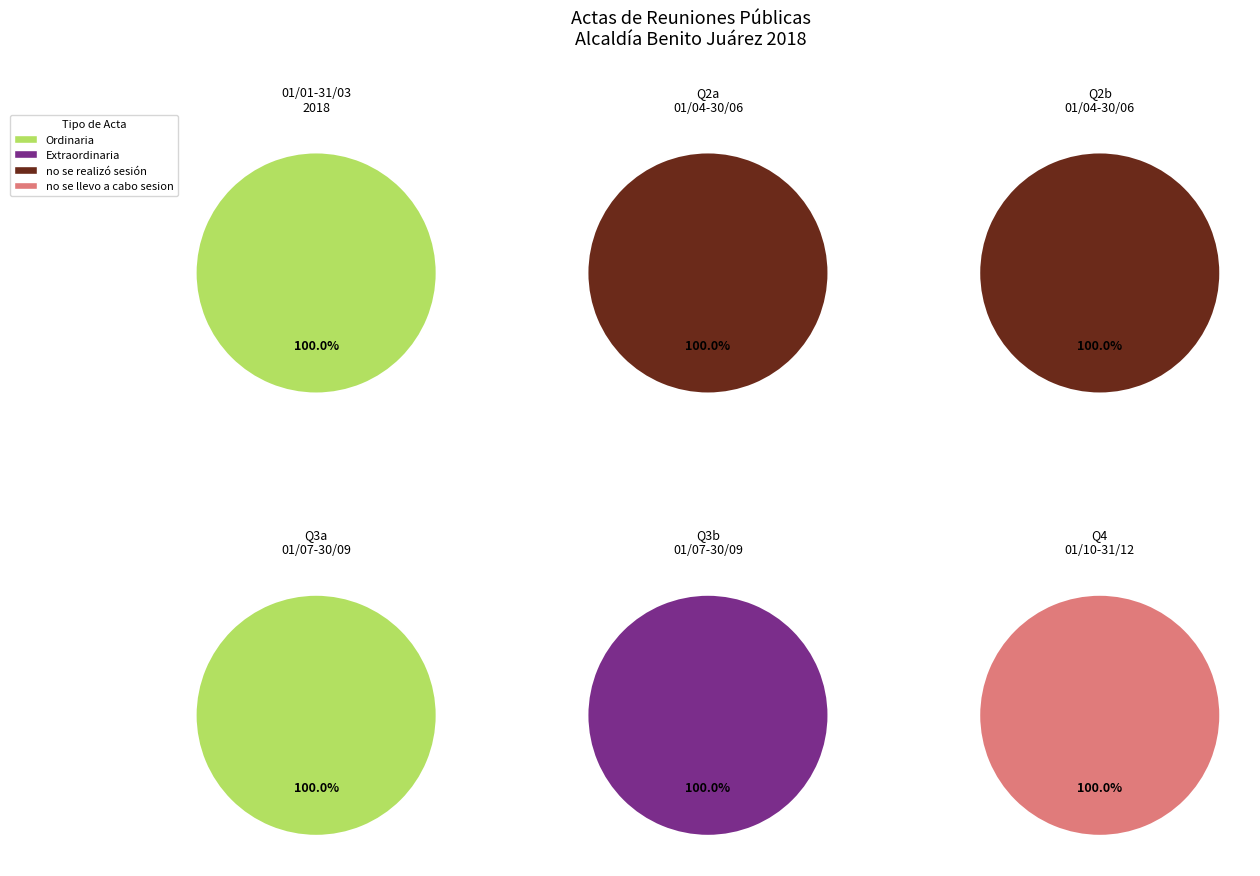

To the nearest percent, what is the difference between the largest and smallest slice percentages?

100%